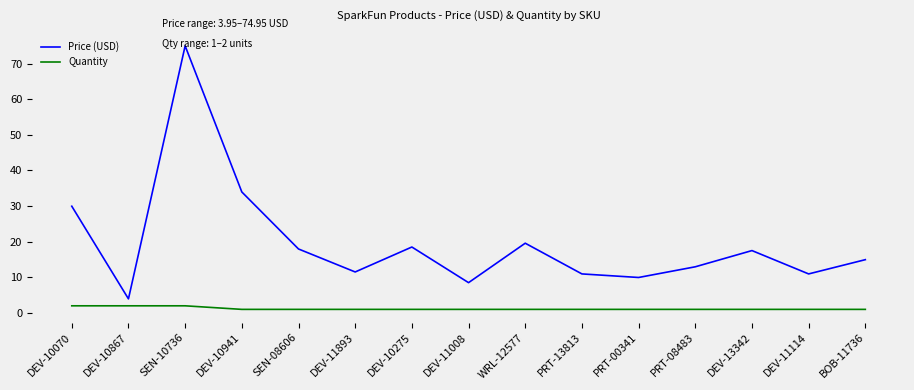

What is the lowest value of the Price (USD) series?

4.0